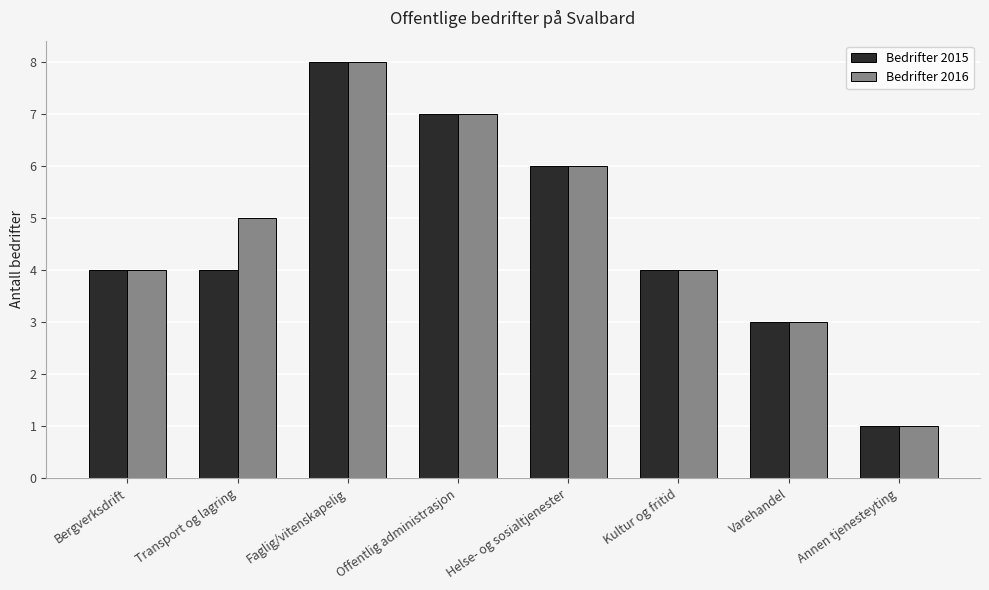

Count the Bedrifter 2015 values in the range 4 to 7.

5